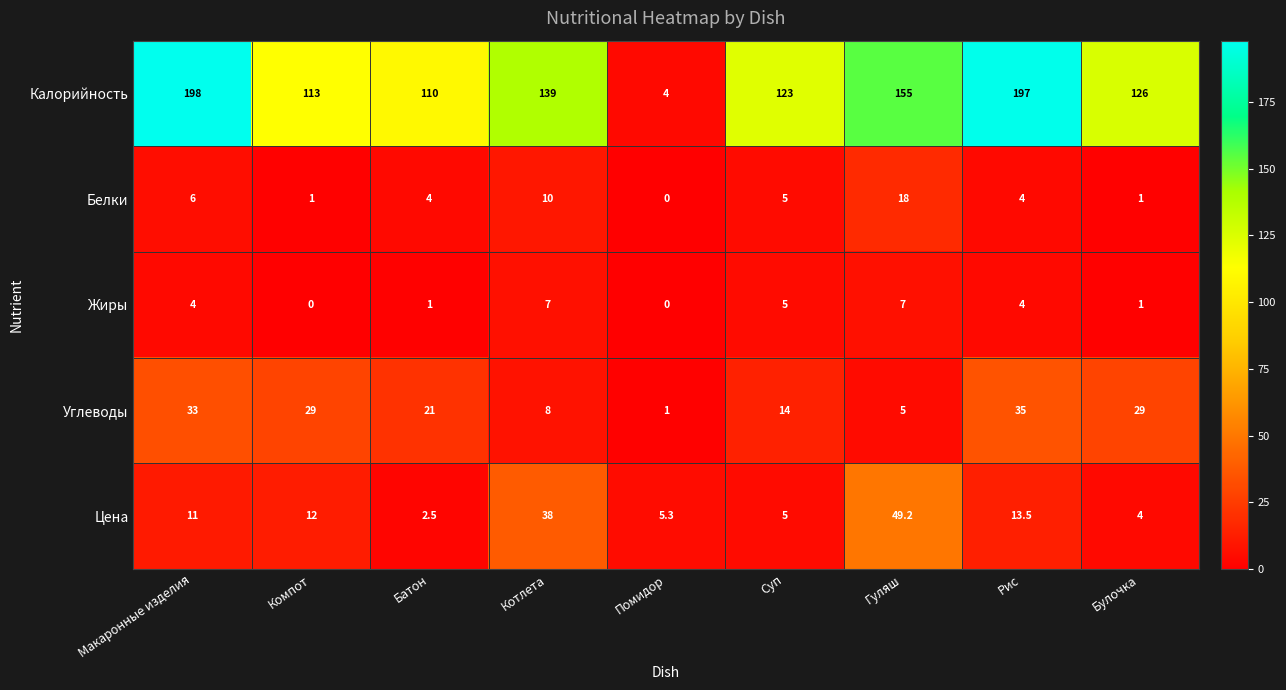

The value of Цена at Батон is 4.1. True or false?

False